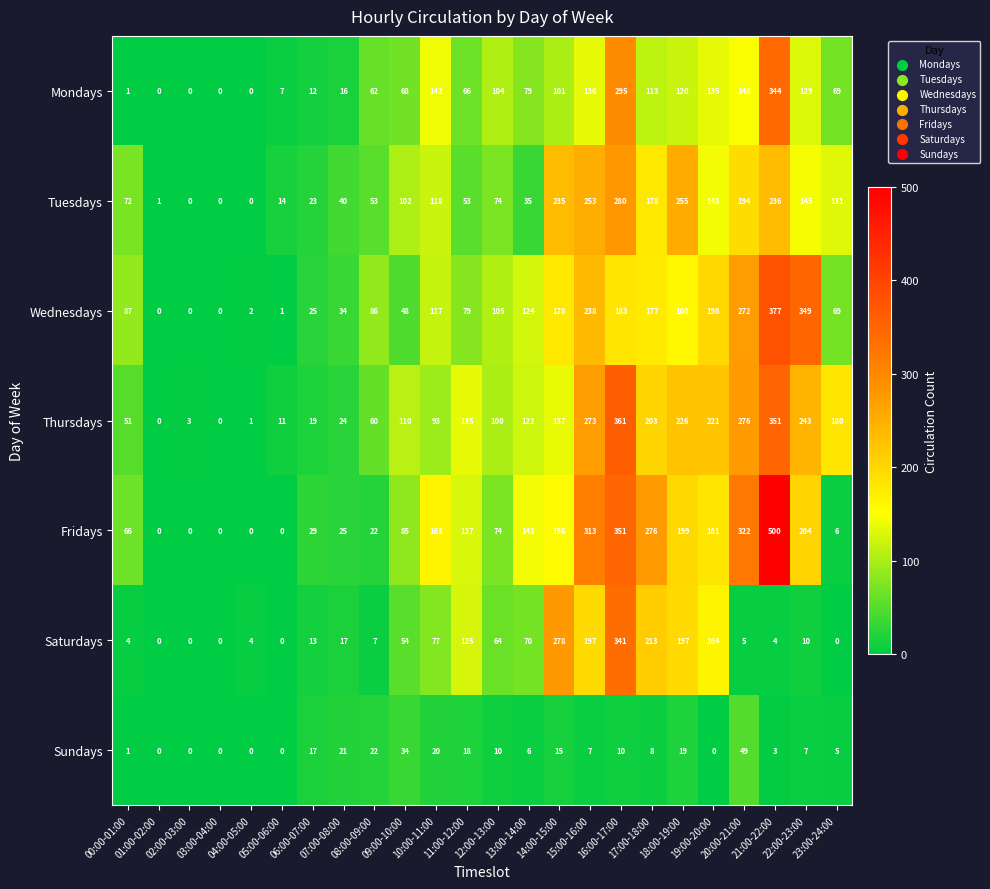

What is the total value across all series at 21:00-22:00?

1815